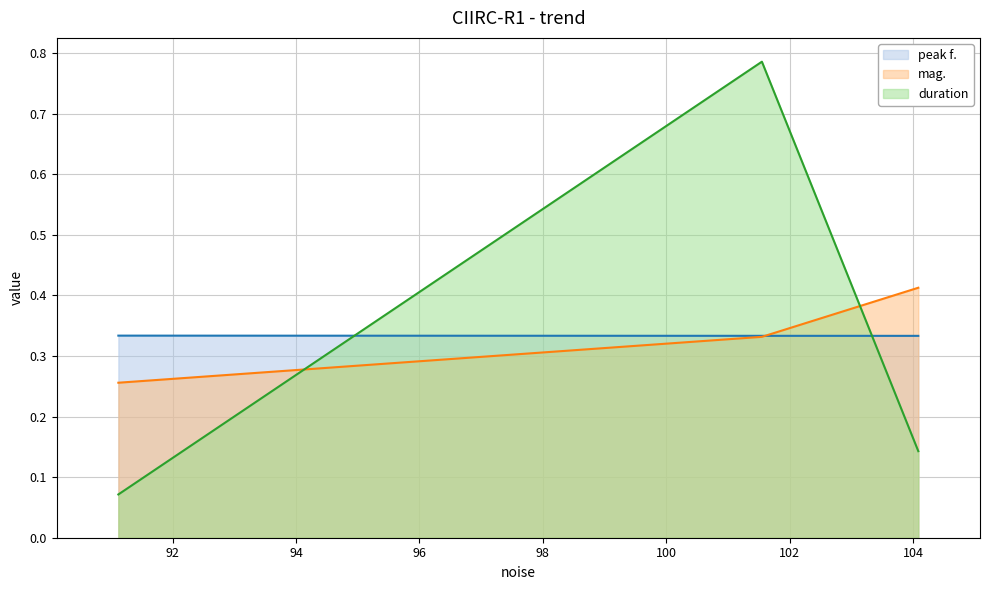

Is it true that mag. equals 0.3 at 91.1193?

True